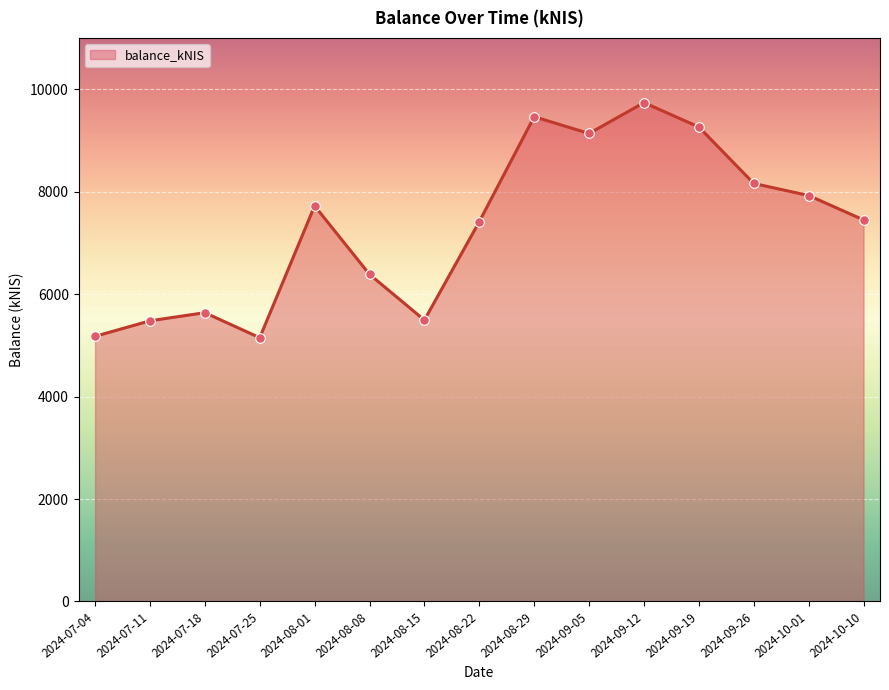

What is the ratio of the value at 2024-10-10 to the value at 2024-09-19?

0.8